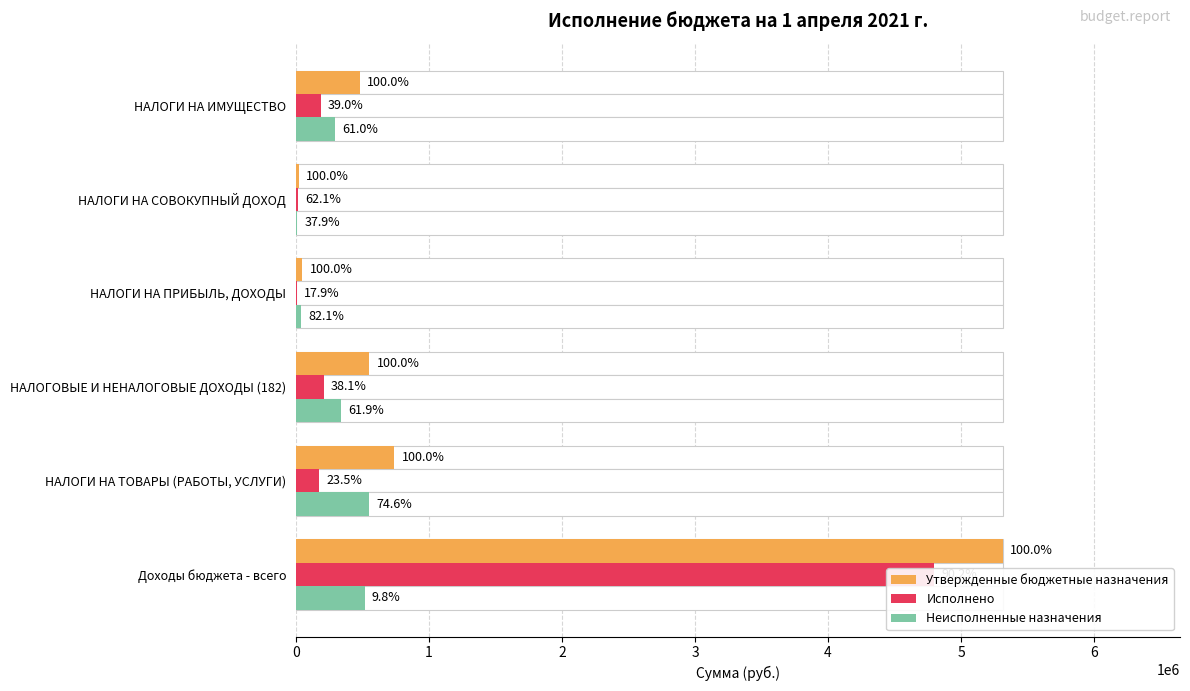

Rank the series at НАЛОГИ НА ИМУЩЕСТВО from highest to lowest value.

Утвержденные бюджетные назначения, Неисполненные назначения, Исполнено